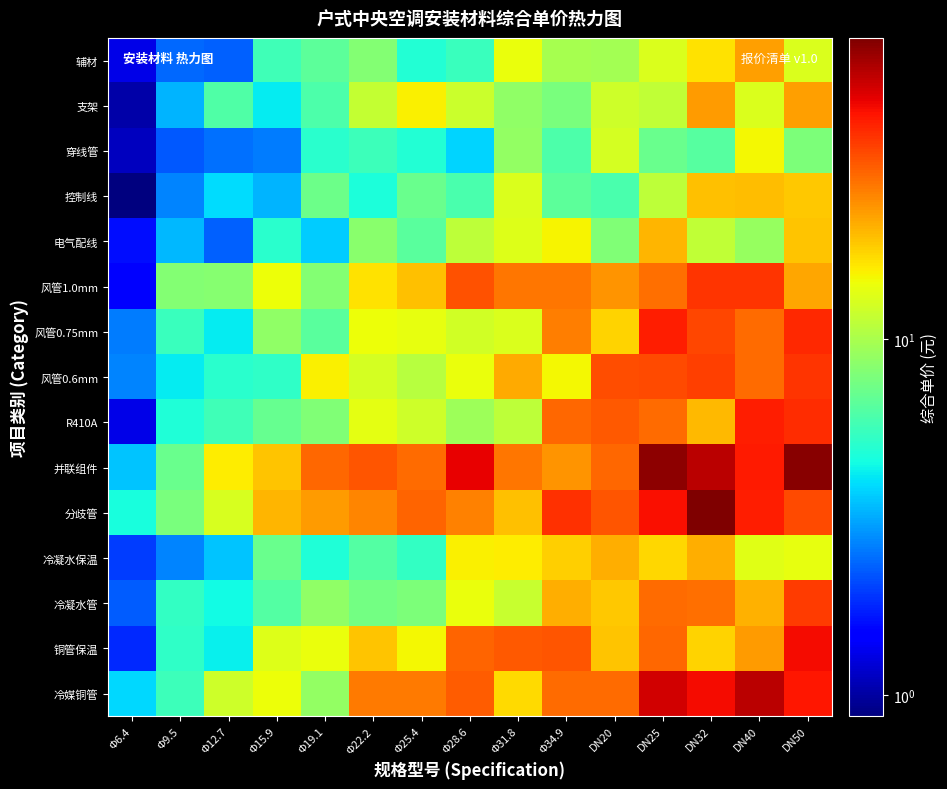

Reading left to right, transcribe all the data shown in this chart.

冷媒铜管: Φ6.4=3.8	Φ9.5=5.6	Φ12.7=12.2	Φ15.9=14.4	Φ19.1=8.9	Φ22.2=26.6	Φ25.4=26.5	Φ28.6=30.9	Φ31.8=17.0	Φ34.9=28.5	DN20=28.7	DN25=51.4	DN32=44.6	DN40=55.6	DN50=42.5
铜管保温: Φ6.4=1.8	Φ9.5=5.3	Φ12.7=4.2	Φ15.9=13.3	Φ19.1=14.1	Φ22.2=18.9	Φ25.4=15.0	Φ28.6=29.4	Φ31.8=31.3	Φ34.9=32.0	DN20=19.1	DN25=29.0	DN32=17.7	DN40=22.9	DN50=44.4
冷凝水管: Φ6.4=2.2	Φ9.5=5.3	Φ12.7=4.5	Φ15.9=6.3	Φ19.1=8.7	Φ22.2=7.4	Φ25.4=7.9	Φ28.6=14.1	Φ31.8=11.8	Φ34.9=21.1	DN20=18.6	DN25=28.8	DN32=28.1	DN40=20.5	DN50=36.0
冷凝水保温: Φ6.4=2.0	Φ9.5=2.7	Φ12.7=3.5	Φ15.9=7.1	Φ19.1=4.8	Φ22.2=6.3	Φ25.4=5.3	Φ28.6=15.4	Φ31.8=15.7	Φ34.9=18.1	DN20=21.1	DN25=17.3	DN32=20.8	DN40=13.4	DN50=13.8
分歧管: Φ6.4=4.7	Φ9.5=7.8	Φ12.7=12.8	Φ15.9=20.2	Φ19.1=22.7	Φ22.2=25.3	Φ25.4=29.7	Φ28.6=25.7	Φ31.8=19.1	Φ34.9=37.5	DN20=31.4	DN25=43.6	DN32=70.4	DN40=41.1	DN50=33.5
并联组件: Φ6.4=3.5	Φ9.5=7.1	Φ12.7=15.7	Φ15.9=19.0	Φ19.1=28.9	Φ22.2=31.4	Φ25.4=28.6	Φ28.6=47.3	Φ31.8=27.0	Φ34.9=23.5	DN20=29.2	DN25=66.0	DN32=56.3	DN40=41.7	DN50=67.6
R410A: Φ6.4=1.3	Φ9.5=4.8	Φ12.7=5.7	Φ15.9=7.0	Φ19.1=8.0	Φ22.2=13.6	Φ25.4=12.1	Φ28.6=9.4	Φ31.8=11.1	Φ34.9=29.2	DN20=31.0	DN25=28.8	DN32=19.9	DN40=41.1	DN50=38.4
风管0.6mm: Φ6.4=2.7	Φ9.5=4.2	Φ12.7=5.1	Φ15.9=5.2	Φ19.1=15.4	Φ22.2=12.6	Φ25.4=10.8	Φ28.6=14.2	Φ31.8=21.4	Φ34.9=14.9	DN20=32.8	DN25=33.2	DN32=34.9	DN40=28.7	DN50=37.2
风管0.75mm: Φ6.4=2.6	Φ9.5=5.5	Φ12.7=4.2	Φ15.9=8.8	Φ19.1=6.5	Φ22.2=14.3	Φ25.4=13.9	Φ28.6=12.4	Φ31.8=13.0	Φ34.9=26.1	DN20=17.7	DN25=41.0	DN32=33.7	DN40=28.5	DN50=39.3
风管1.0mm: Φ6.4=1.5	Φ9.5=8.2	Φ12.7=8.3	Φ15.9=14.4	Φ19.1=8.2	Φ22.2=16.6	Φ25.4=19.4	Φ28.6=32.2	Φ31.8=27.0	Φ34.9=27.3	DN20=23.6	DN25=27.9	DN32=37.2	DN40=36.8	DN50=21.9
电气配线: Φ6.4=1.6	Φ9.5=3.4	Φ12.7=2.3	Φ15.9=5.1	Φ19.1=3.7	Φ22.2=8.4	Φ25.4=6.6	Φ28.6=11.1	Φ31.8=13.3	Φ34.9=15.2	DN20=8.0	DN25=20.4	DN32=11.4	DN40=9.0	DN50=19.0
控制线: Φ6.4=0.9	Φ9.5=2.7	Φ12.7=3.9	Φ15.9=3.3	Φ19.1=7.3	Φ22.2=4.7	Φ25.4=7.1	Φ28.6=6.0	Φ31.8=12.9	Φ34.9=6.6	DN20=6.0	DN25=11.2	DN32=19.4	DN40=19.5	DN50=18.7
穿线管: Φ6.4=1.1	Φ9.5=2.2	Φ12.7=2.4	Φ15.9=2.6	Φ19.1=5.1	Φ22.2=5.6	Φ25.4=4.9	Φ28.6=3.8	Φ31.8=9.0	Φ34.9=6.1	DN20=12.6	DN25=7.1	DN32=6.5	DN40=14.9	DN50=7.8
支架: Φ6.4=1.0	Φ9.5=3.3	Φ12.7=6.2	Φ15.9=4.2	Φ19.1=6.1	Φ22.2=11.5	Φ25.4=15.5	Φ28.6=12.0	Φ31.8=8.7	Φ34.9=7.7	DN20=12.0	DN25=11.4	DN32=23.0	DN40=13.1	DN50=22.6
辅材: Φ6.4=1.3	Φ9.5=2.4	Φ12.7=2.3	Φ15.9=5.7	Φ19.1=6.7	Φ22.2=8.2	Φ25.4=4.9	Φ28.6=5.5	Φ31.8=14.1	Φ34.9=9.9	DN20=9.7	DN25=13.0	DN32=16.6	DN40=22.4	DN50=13.0